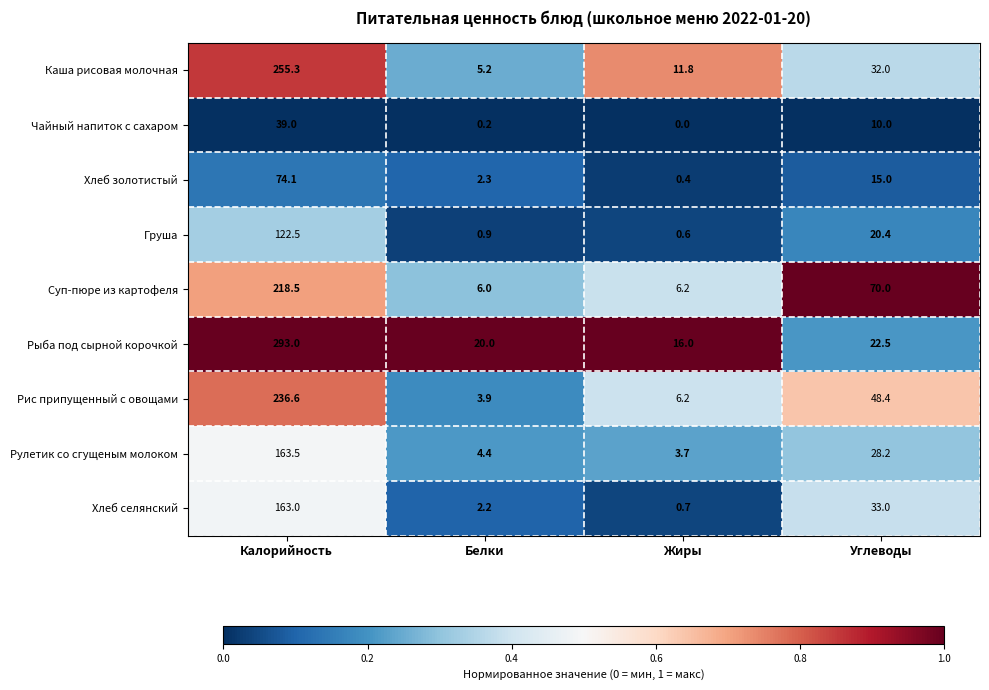

Where is Каша рисовая молочная nearest to the value 130?

Углеводы